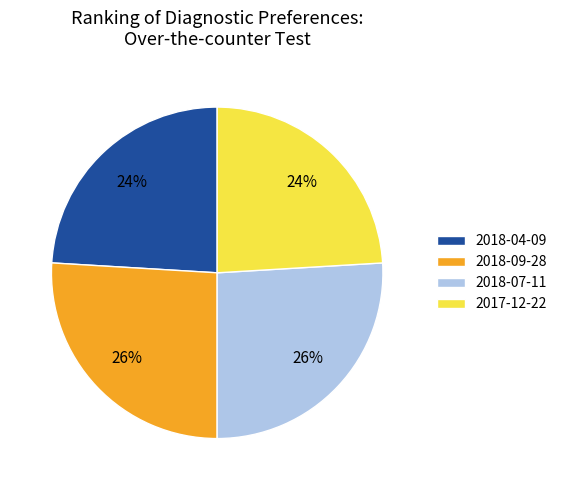

The 2018-04-09 slice represents 34% of the pie. True or false?

False